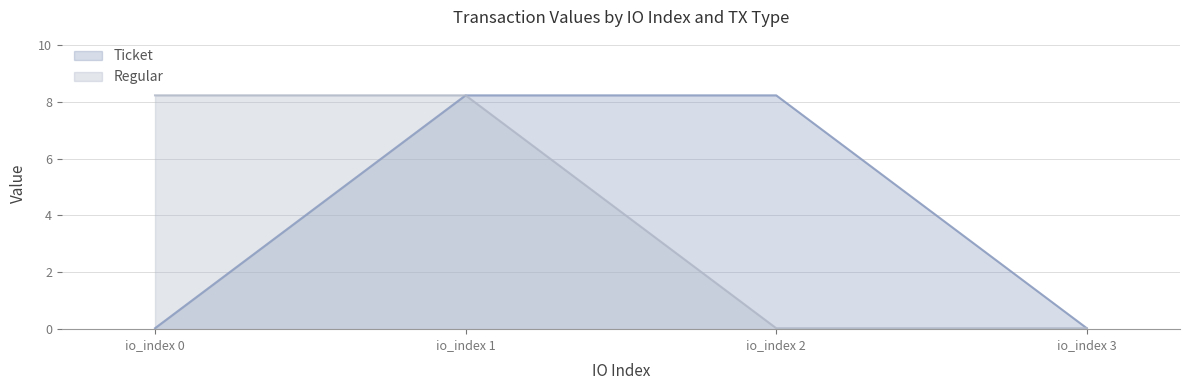

List the series in order of their peak value, highest first.

Ticket, Regular